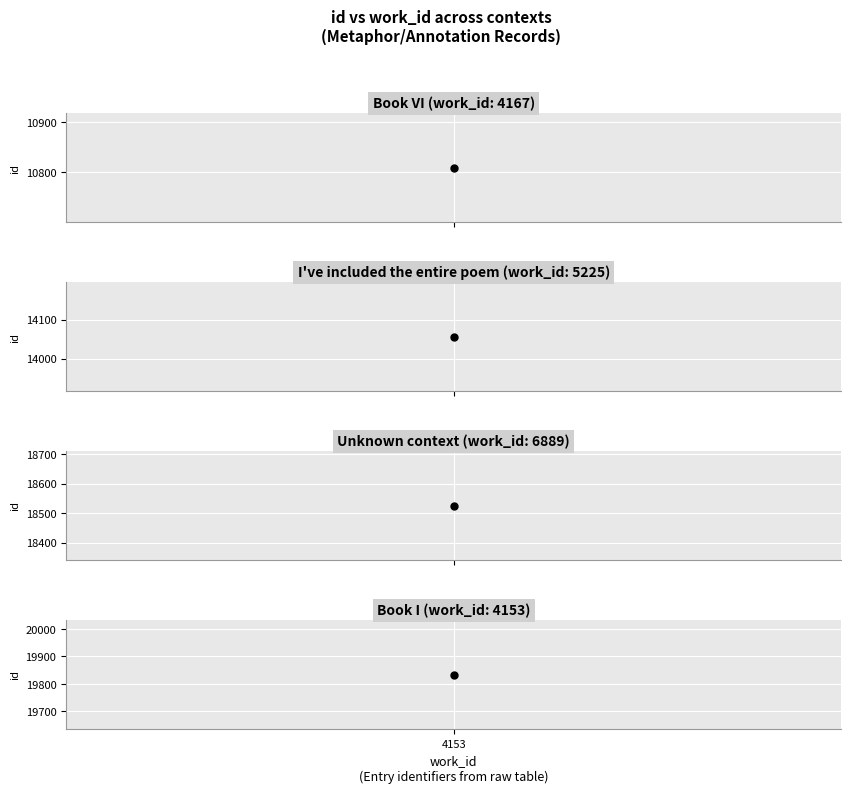

Between 6889 and 5225, which is larger?

6889